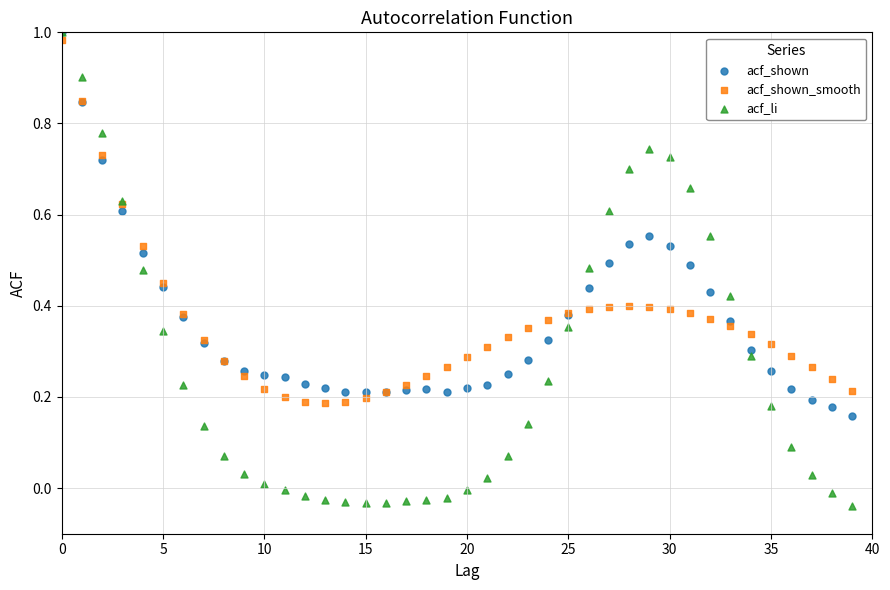

What are all the series names shown in the legend?

acf_shown, acf_shown_smooth, acf_li